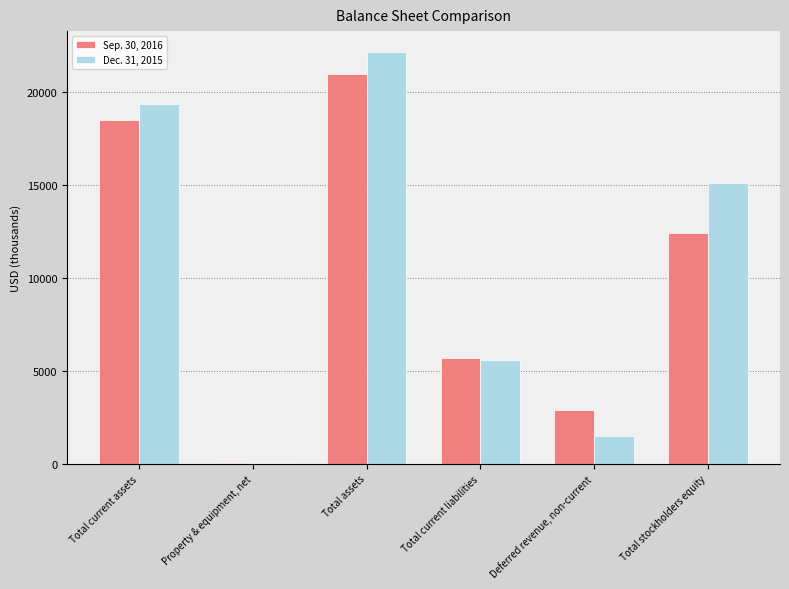

Which label corresponds to the largest value in the chart?

Total assets